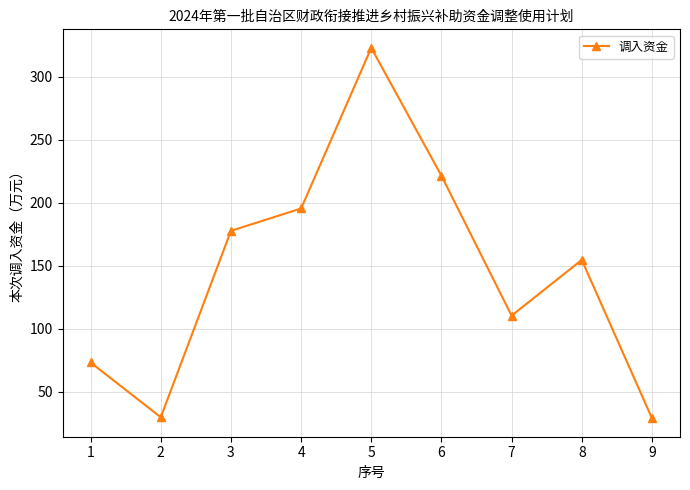

Is it true that the value at 8 is 64.9?

False